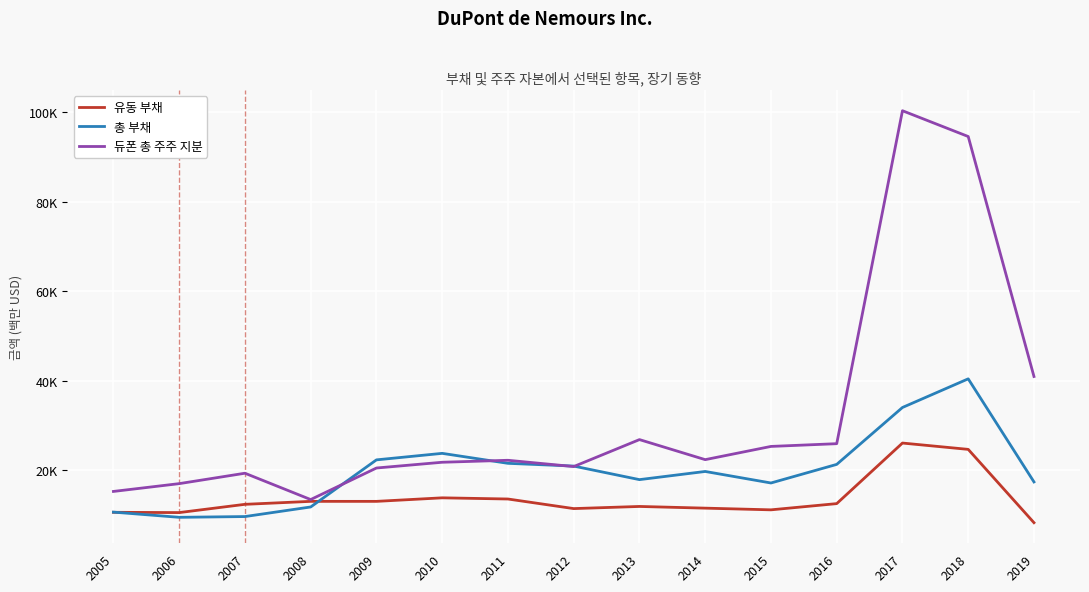

How many interior local peaks does the 유동 부채 series have?

4